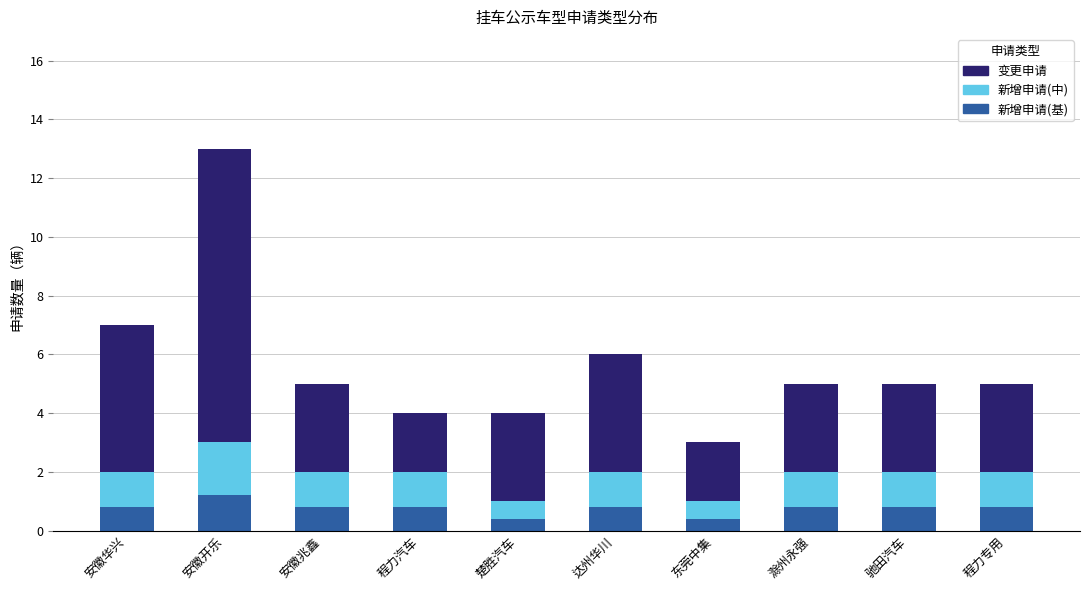

At which category is the sum across all series the highest?

安徽开乐